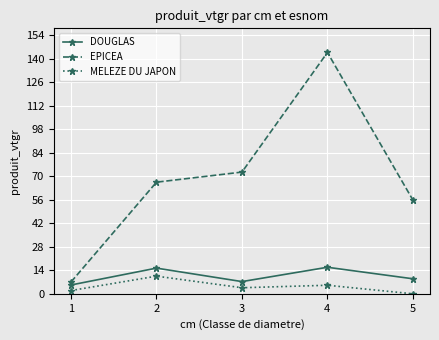

At 2, list the series in order from smallest to largest.

MELEZE DU JAPON, DOUGLAS, EPICEA